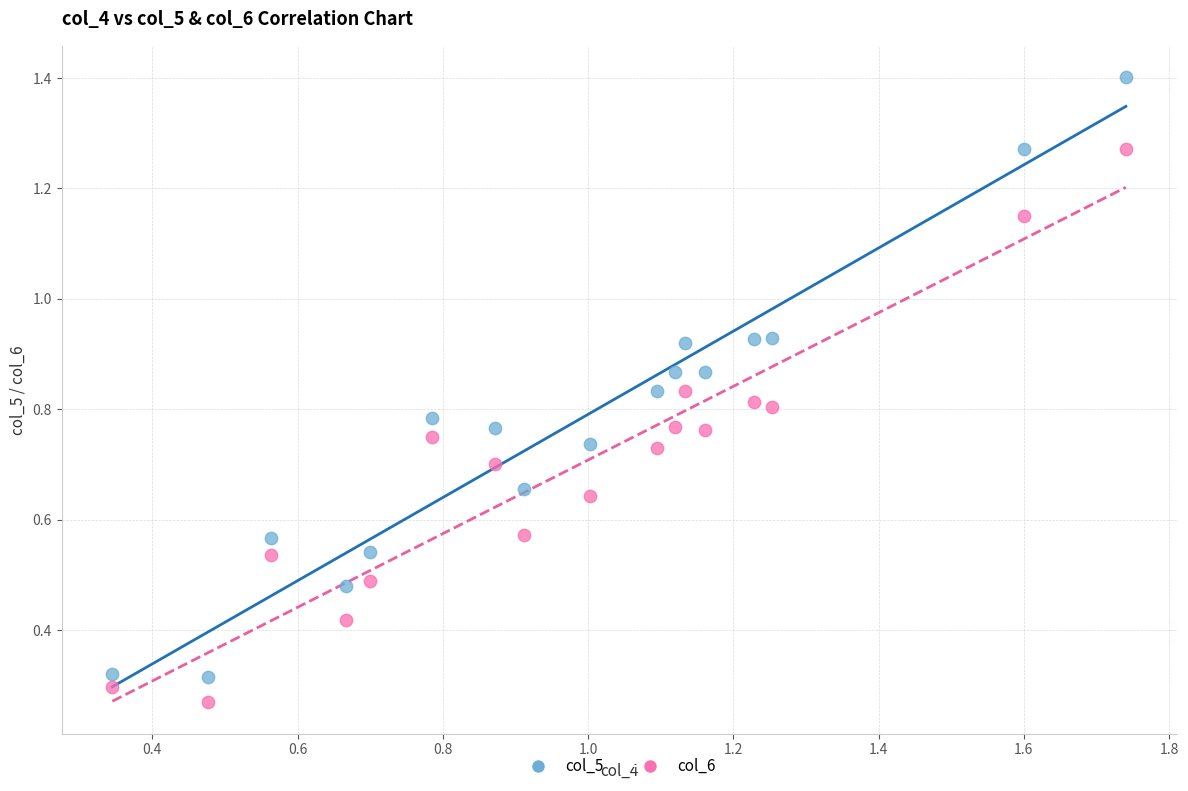

Across all data points, what is the range of X values (max minus min)?

1.4